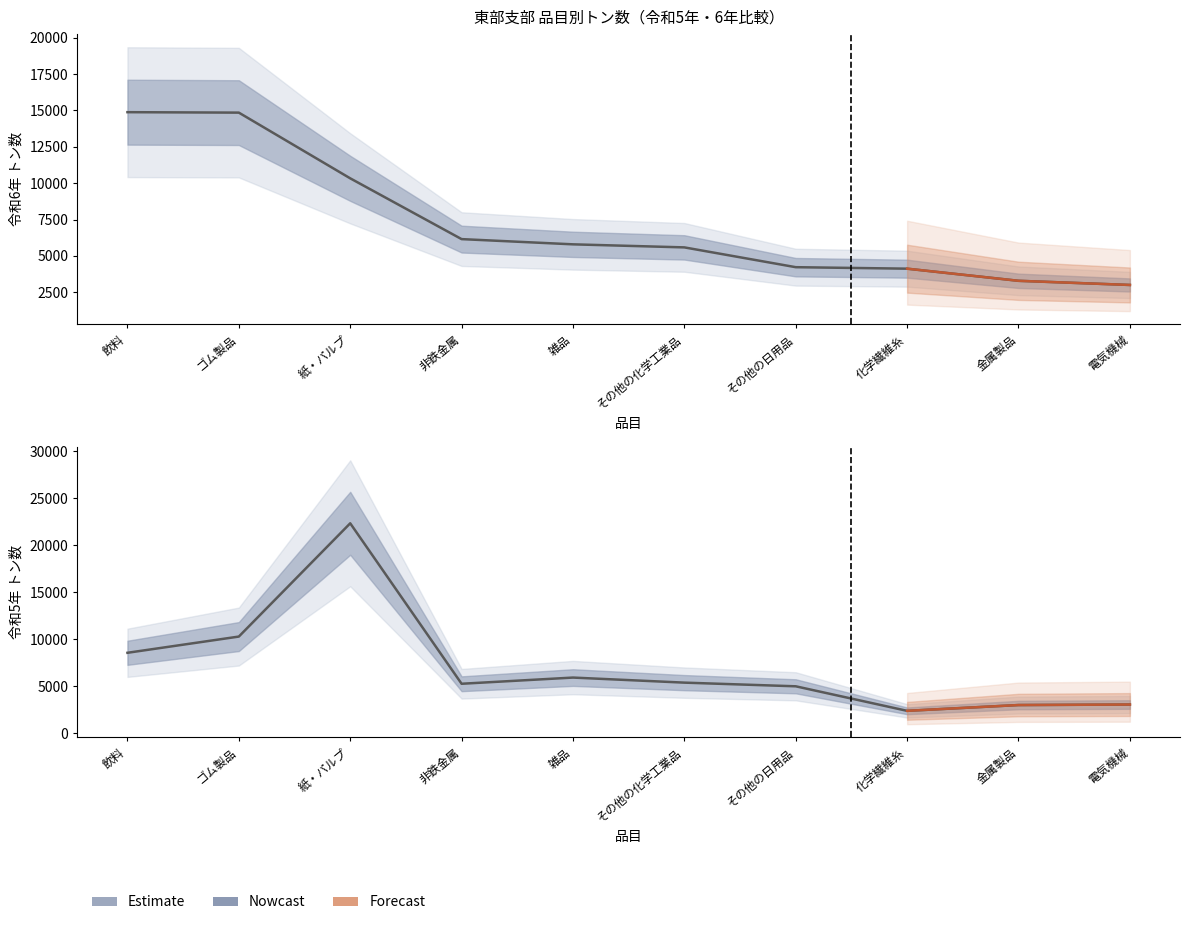

What position from the left is 雑品?

5